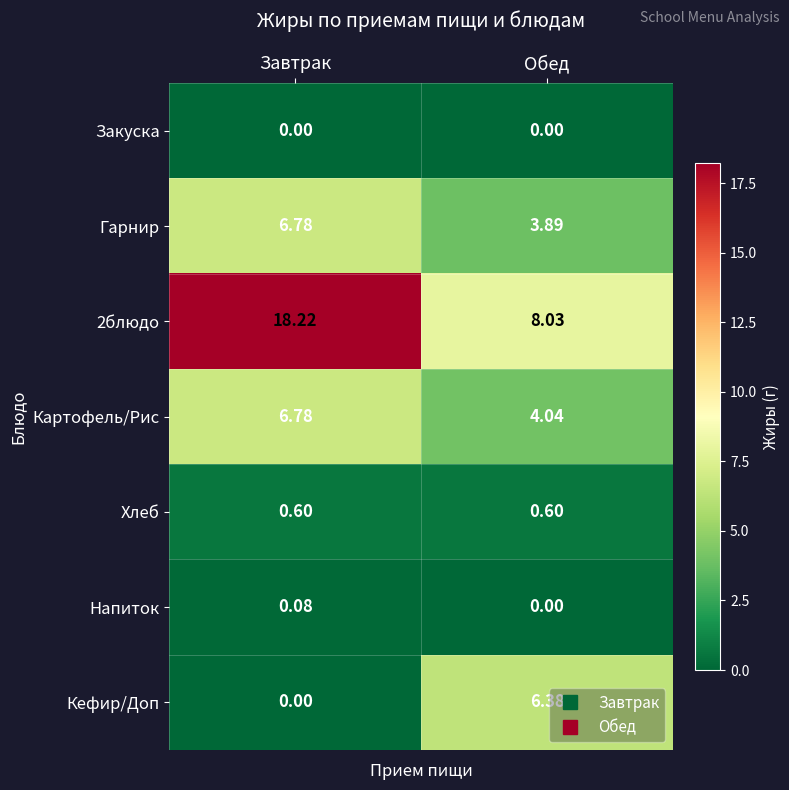

Which category has the lowest value in the 2блюдо series?

Обед